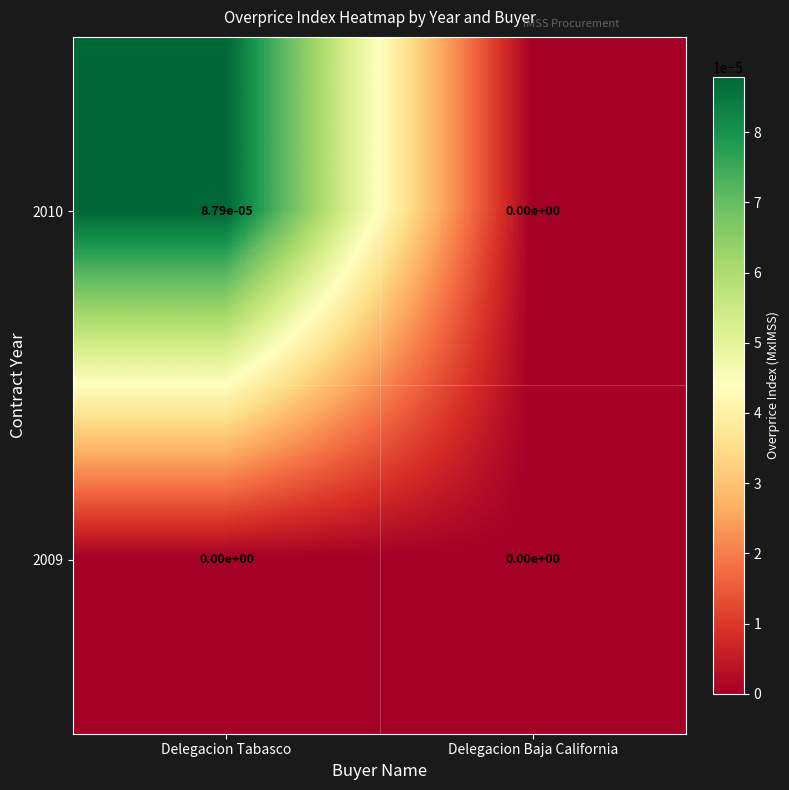

List the labels in order of 2010 value, smallest first.

Delegacion Baja California, Delegacion Tabasco